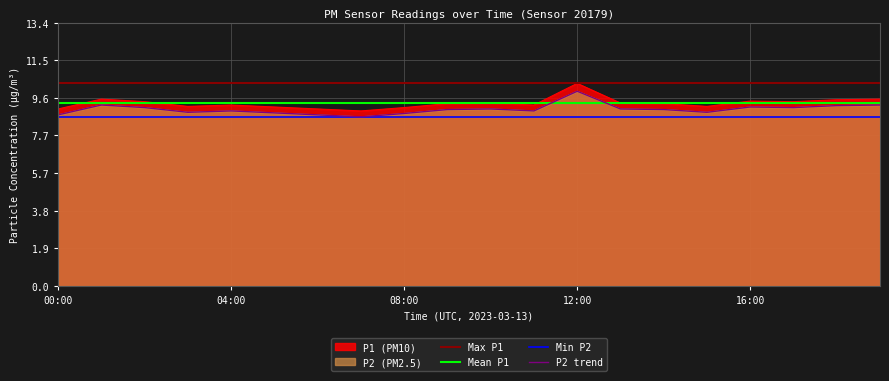

The P1 series shows 10.3 at 12:00. True or false?

True